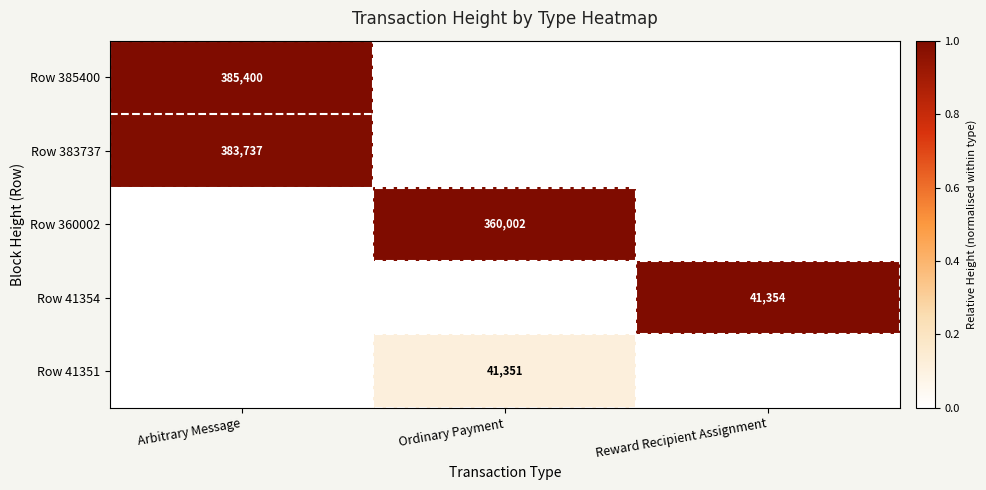

Is it true that Row 383737 equals 383737 at Arbitrary Message?

True